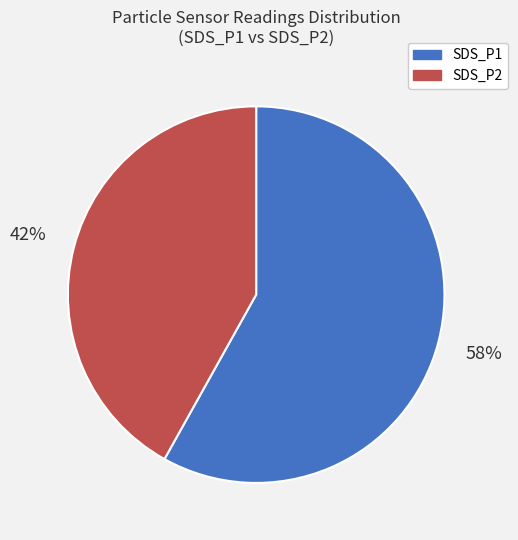

Does SDS_P1 account for over 50% of the chart?

Yes